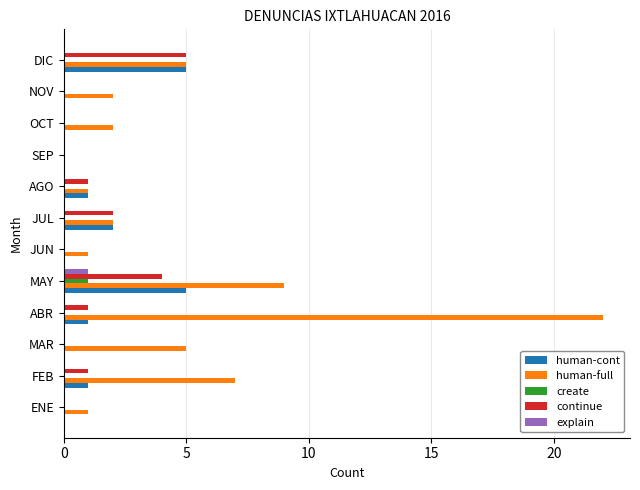

Is the value of continue at ENE greater than the value of create at MAY?

No